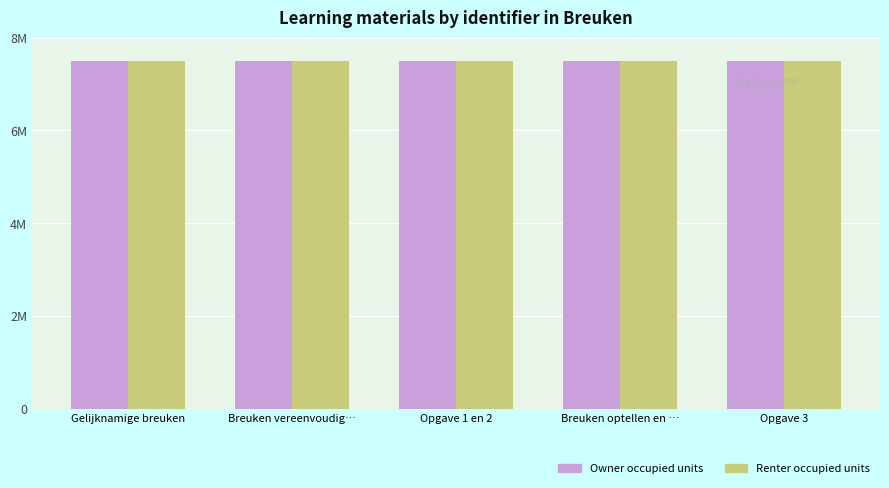

What value does the Renter occupied units series have at Gelijknamige breuken, to the nearest 5?

7488795